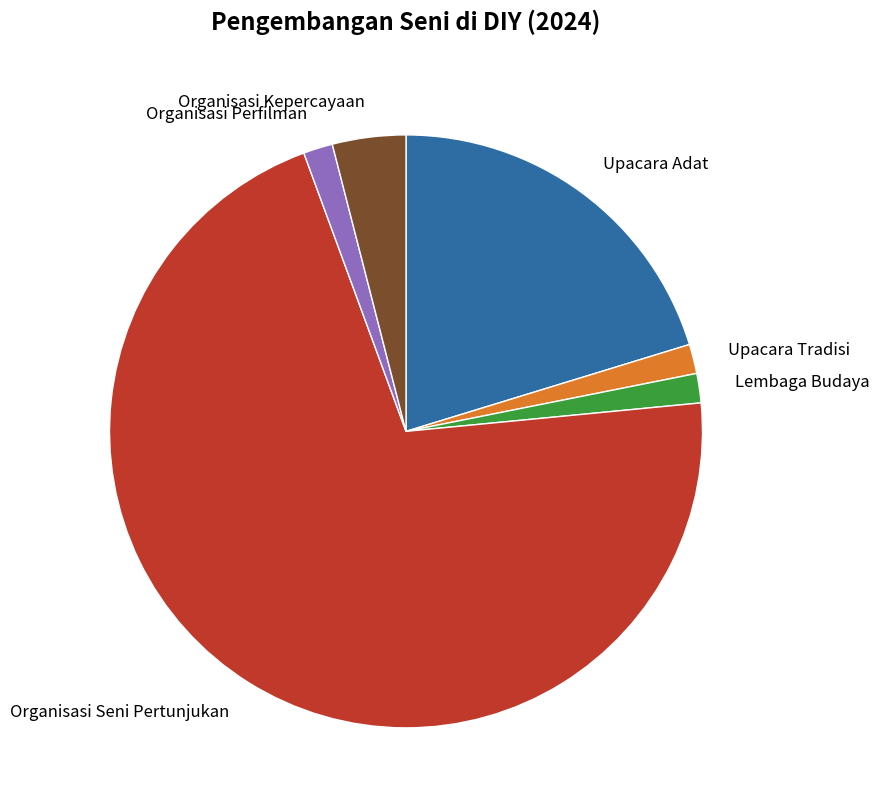

Count the number of slices in the pie.

6